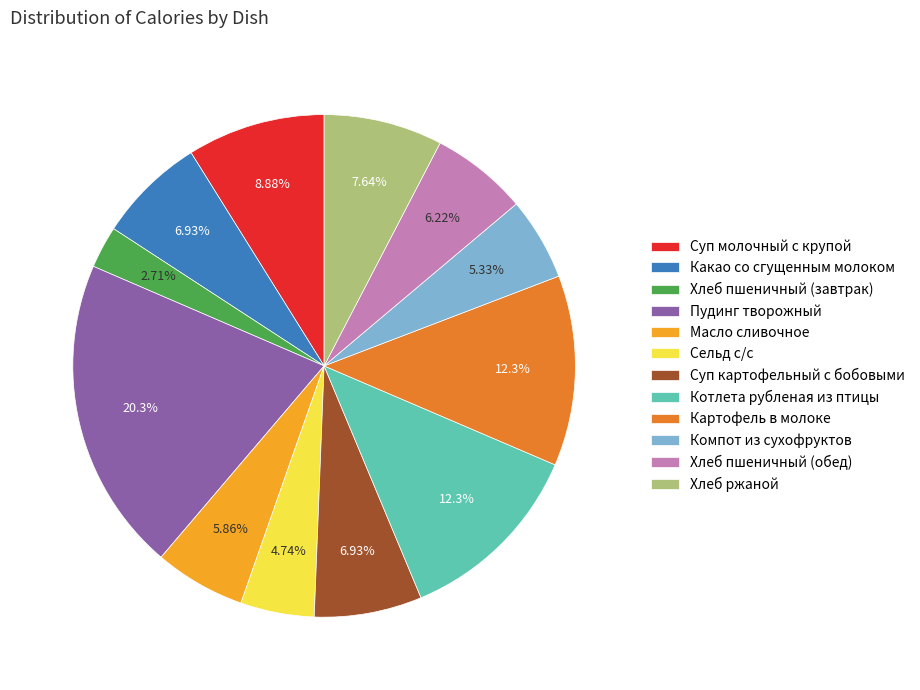

What percentage is the Суп молочный с крупой slice, to the nearest percent?

9%